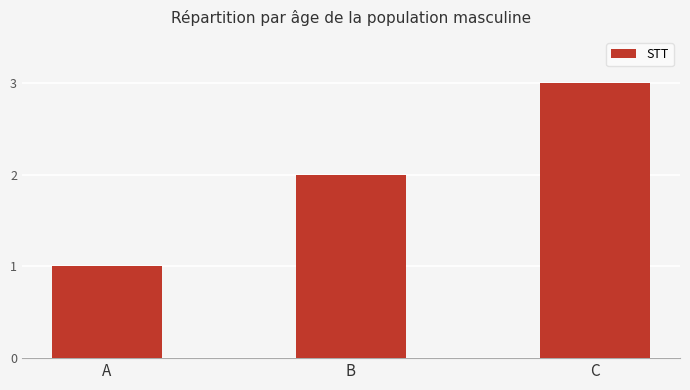

Approximately how many times larger is the value at B compared to A?

2.0